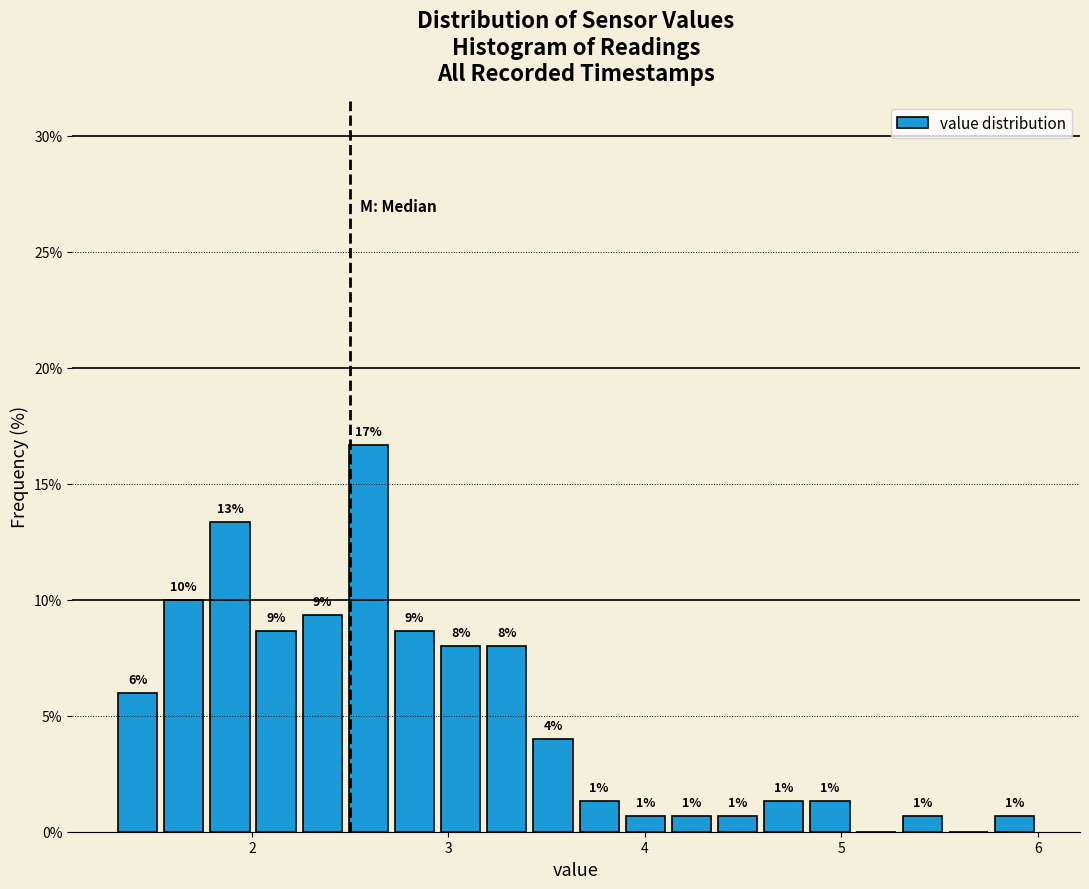

Read against the x-axis, roughly where is the centre of the tallest bar?

2.6